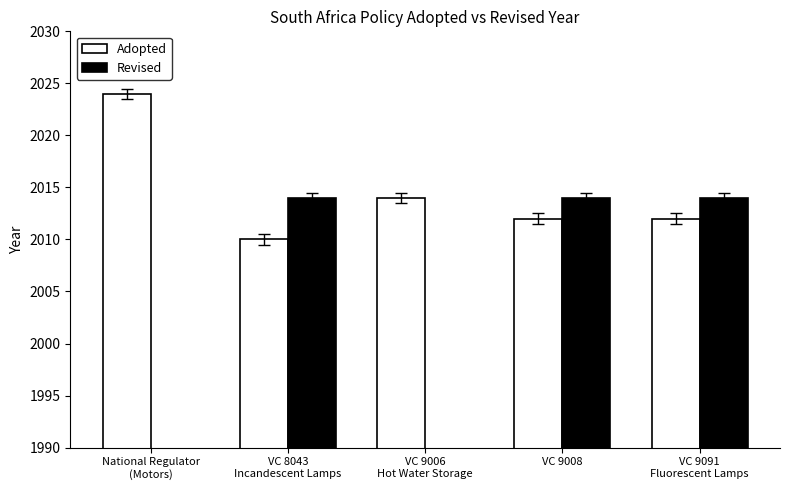

What position from the left is VC 9006
Hot Water Storage?

3